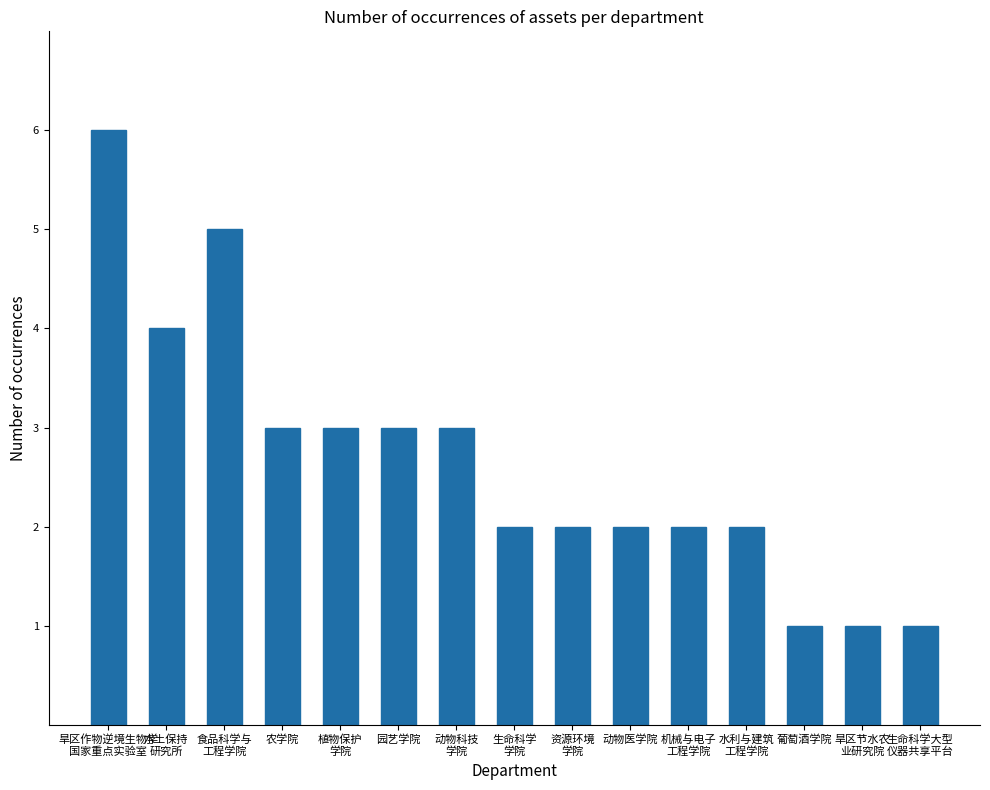

What is the average value?

3